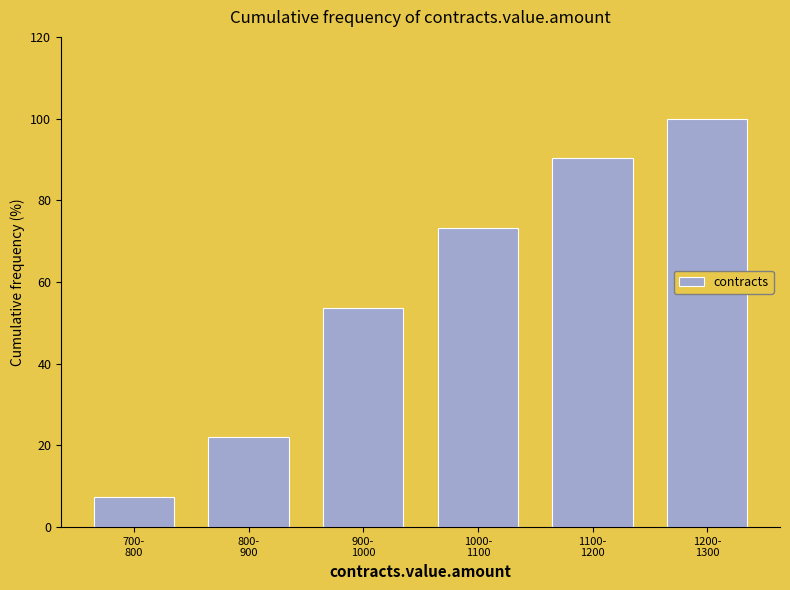

Reading left to right, extract all data points from this chart.

7.3	22.0	53.7	73.2	90.2	100.0